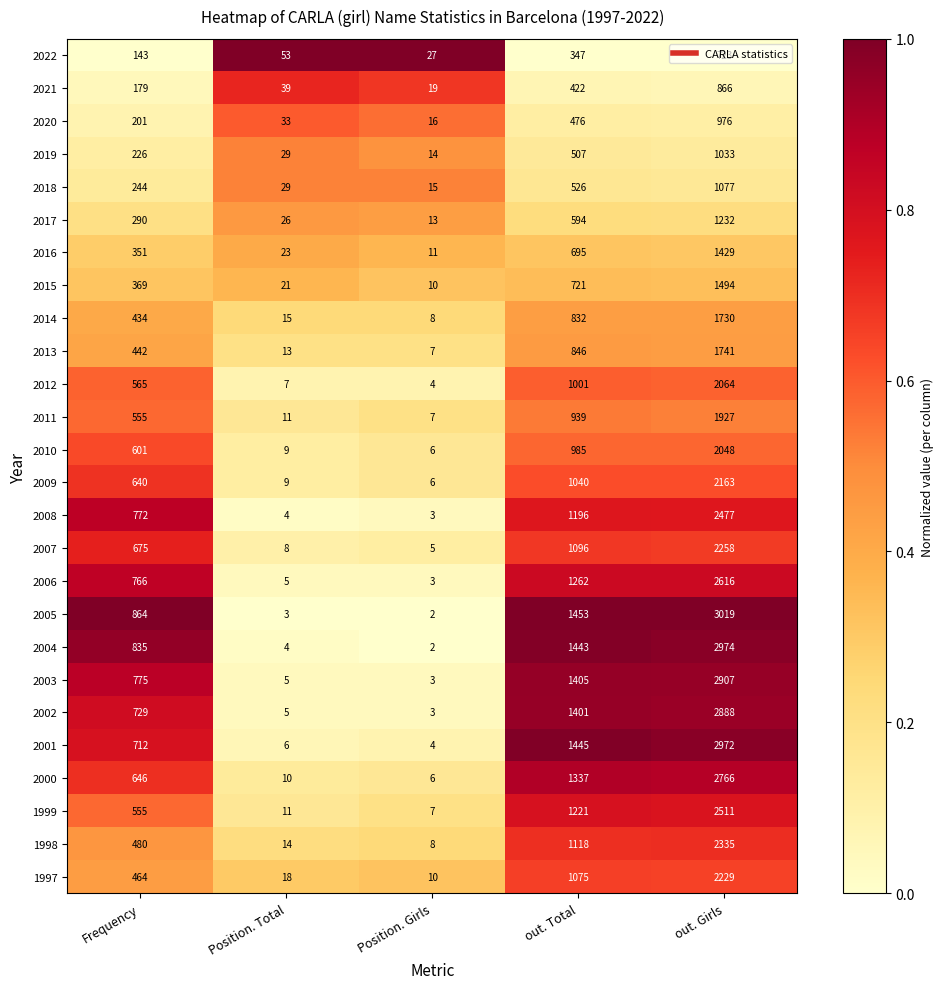

Which label corresponds to the largest value in the chart?

out. Girls